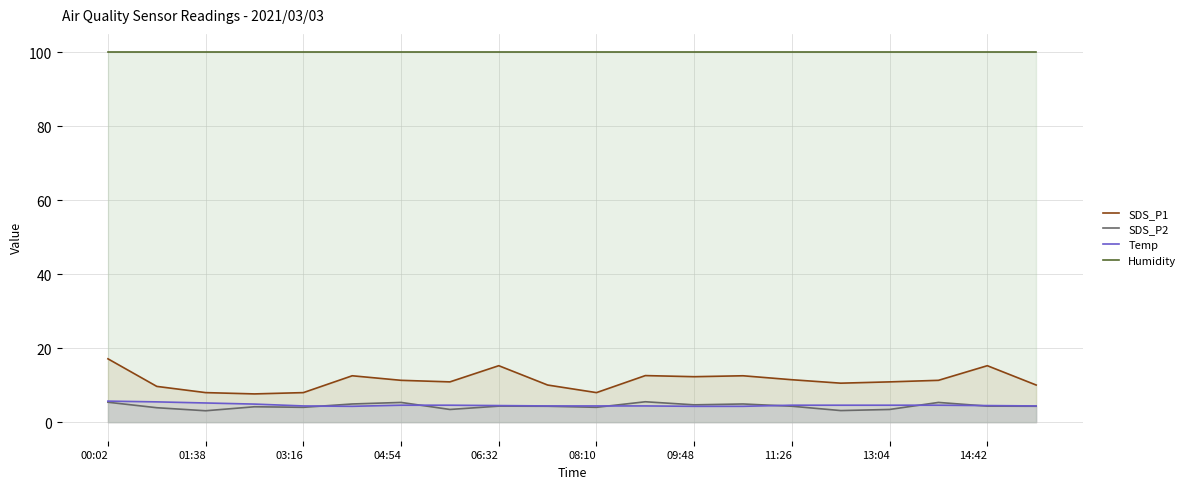

What is the difference between the highest and lowest values at 04:54?

95.3